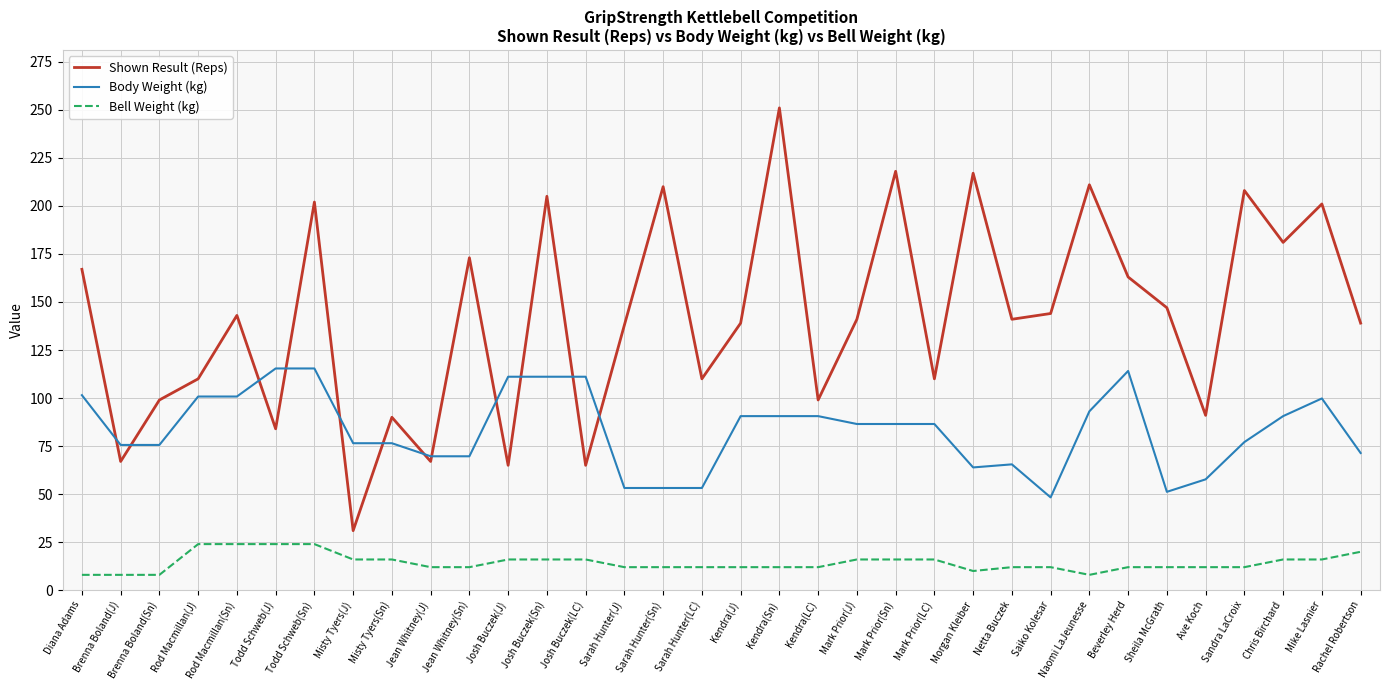

What is the highest value of the Shown Result (Reps) series?

251.0